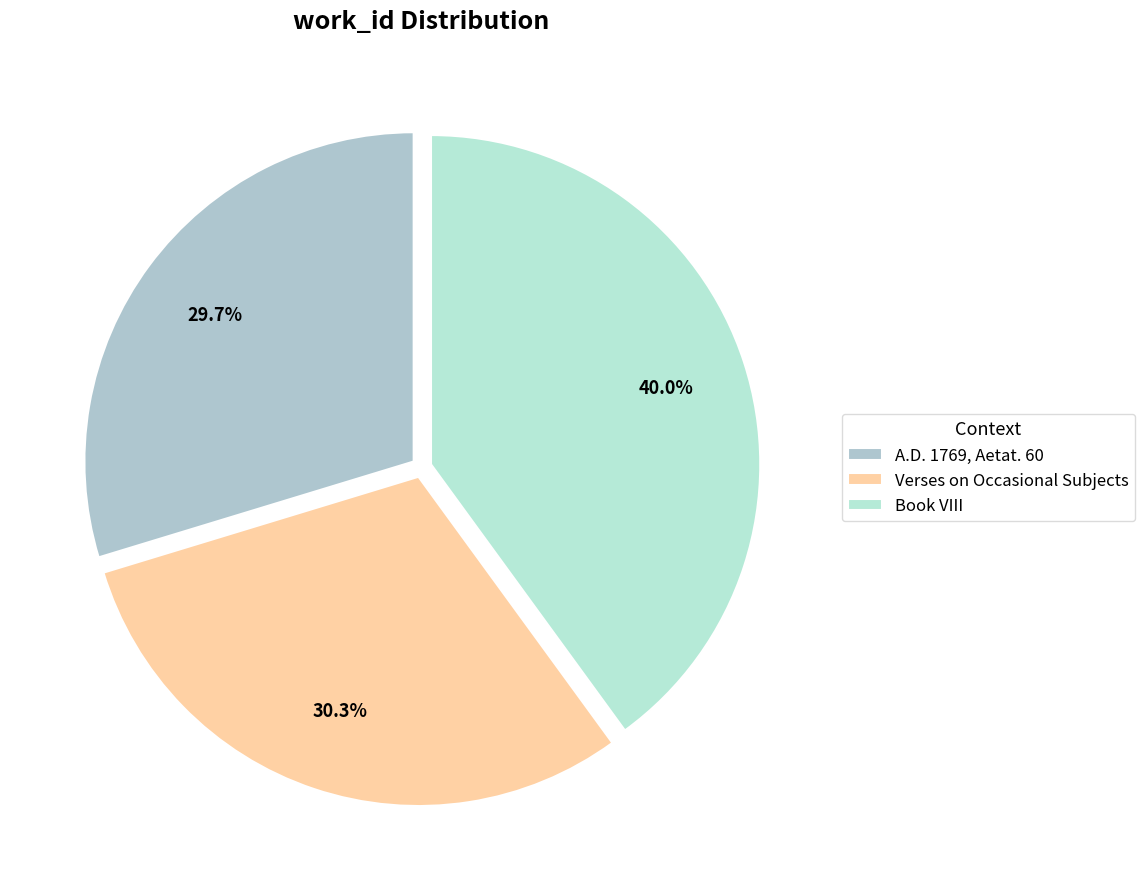

How many slices are in this pie chart?

3